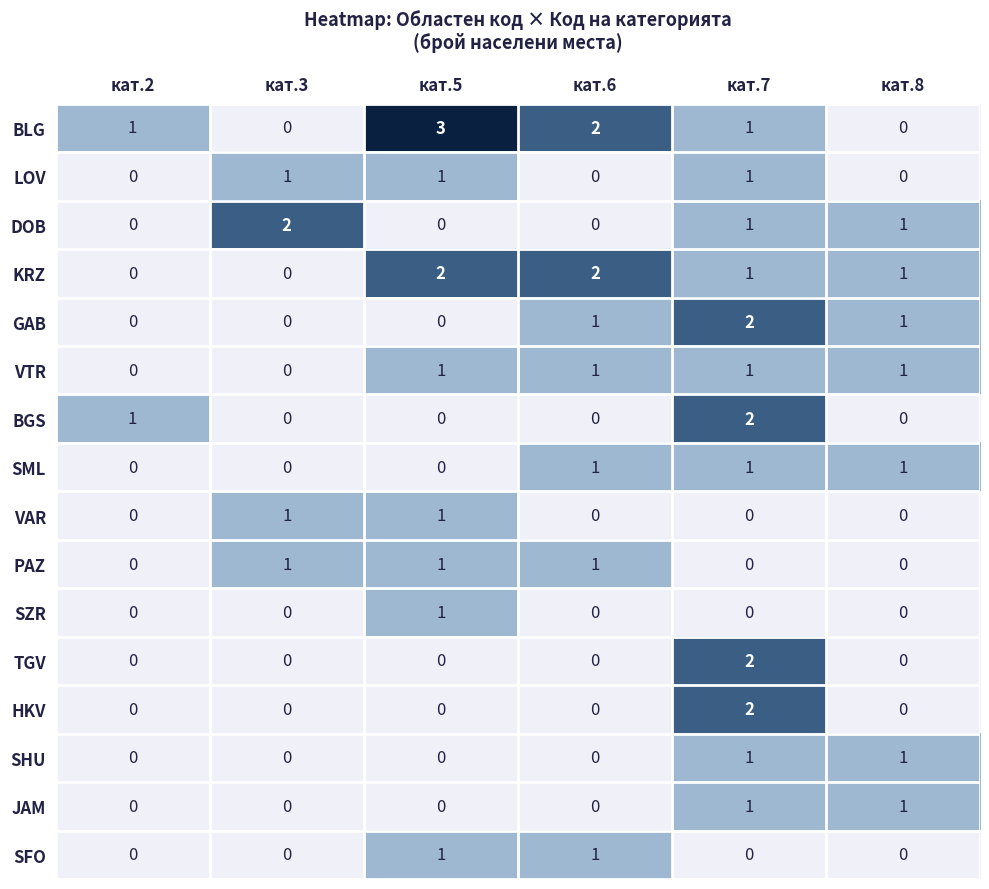

What is the sum of all DOB values?

4